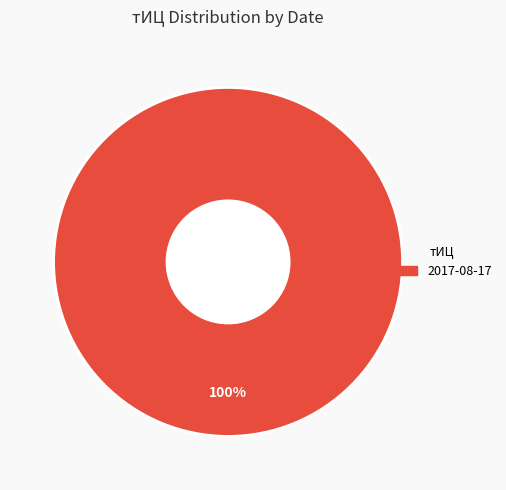

Is there any slice that represents more than half of the pie?

Yes